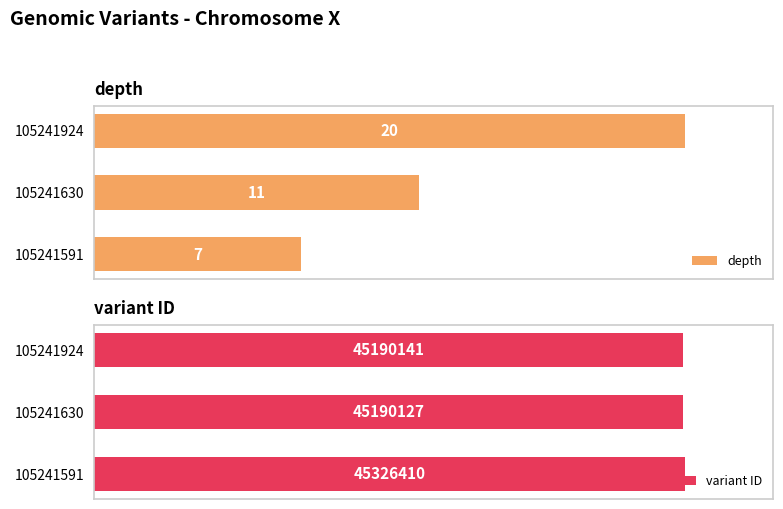

Rank the series by their maximum value, from lowest to highest.

depth, variant ID